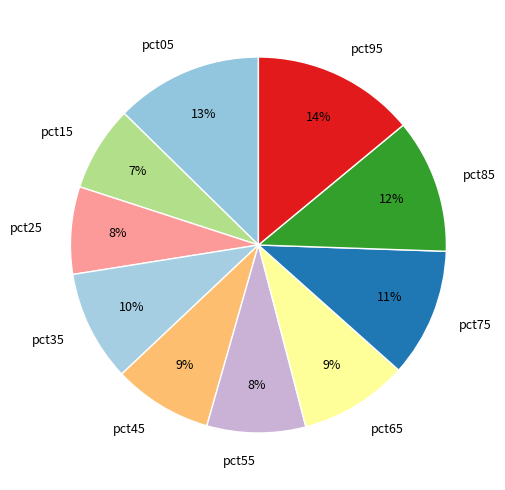

To the nearest percent, what percentage of the pie is pct75?

11%